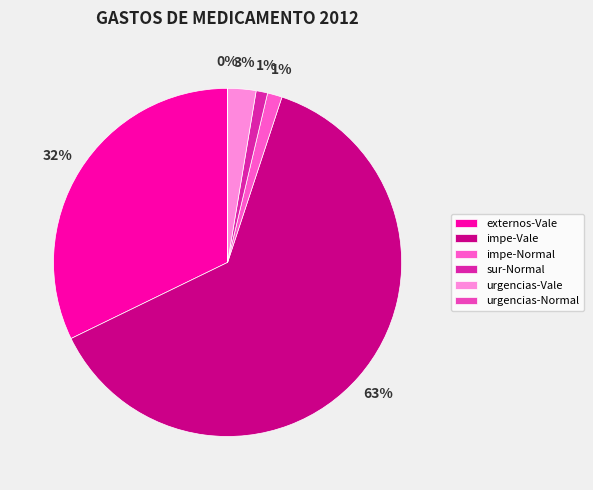

Count the number of slices in the pie.

6